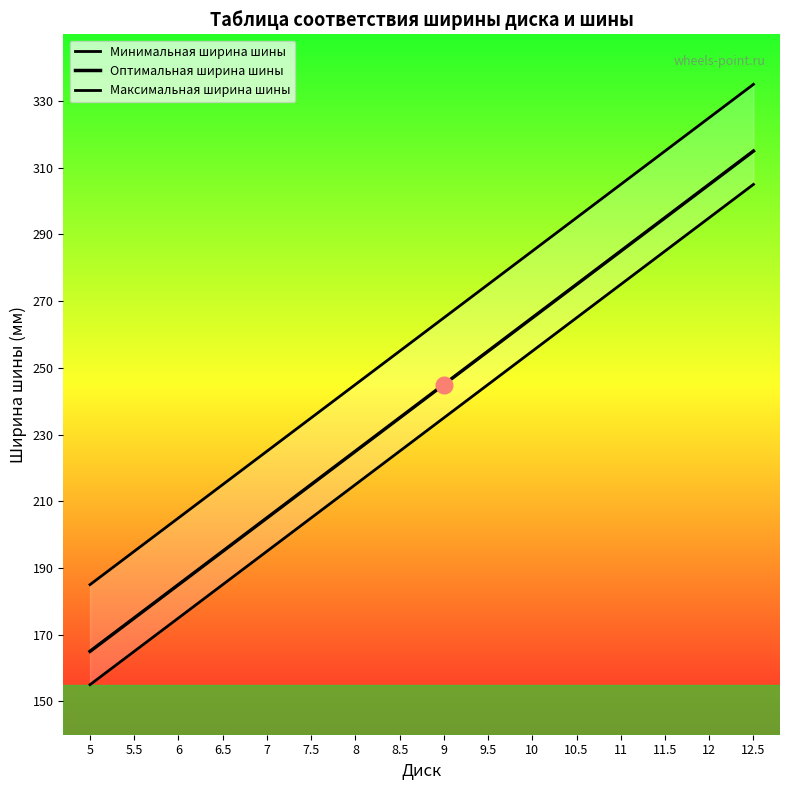

True or false: Оптимальная ширина шины and Максимальная ширина шины cross at least once.

False